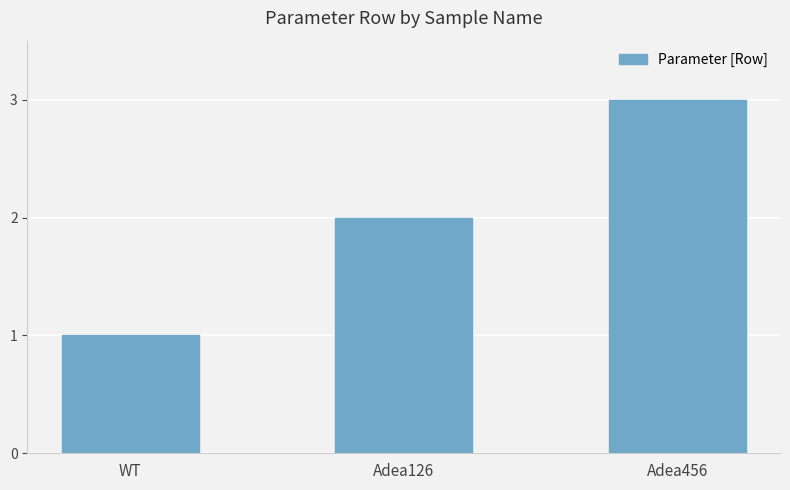

What is the difference between the maximum and minimum values?

2